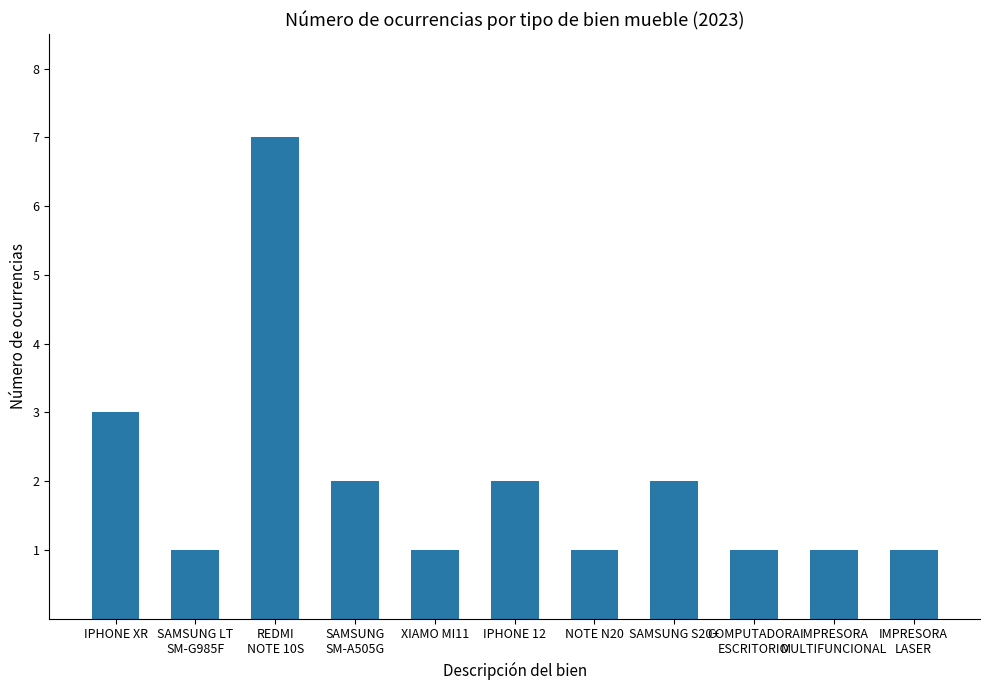

What is the smallest value displayed?

1